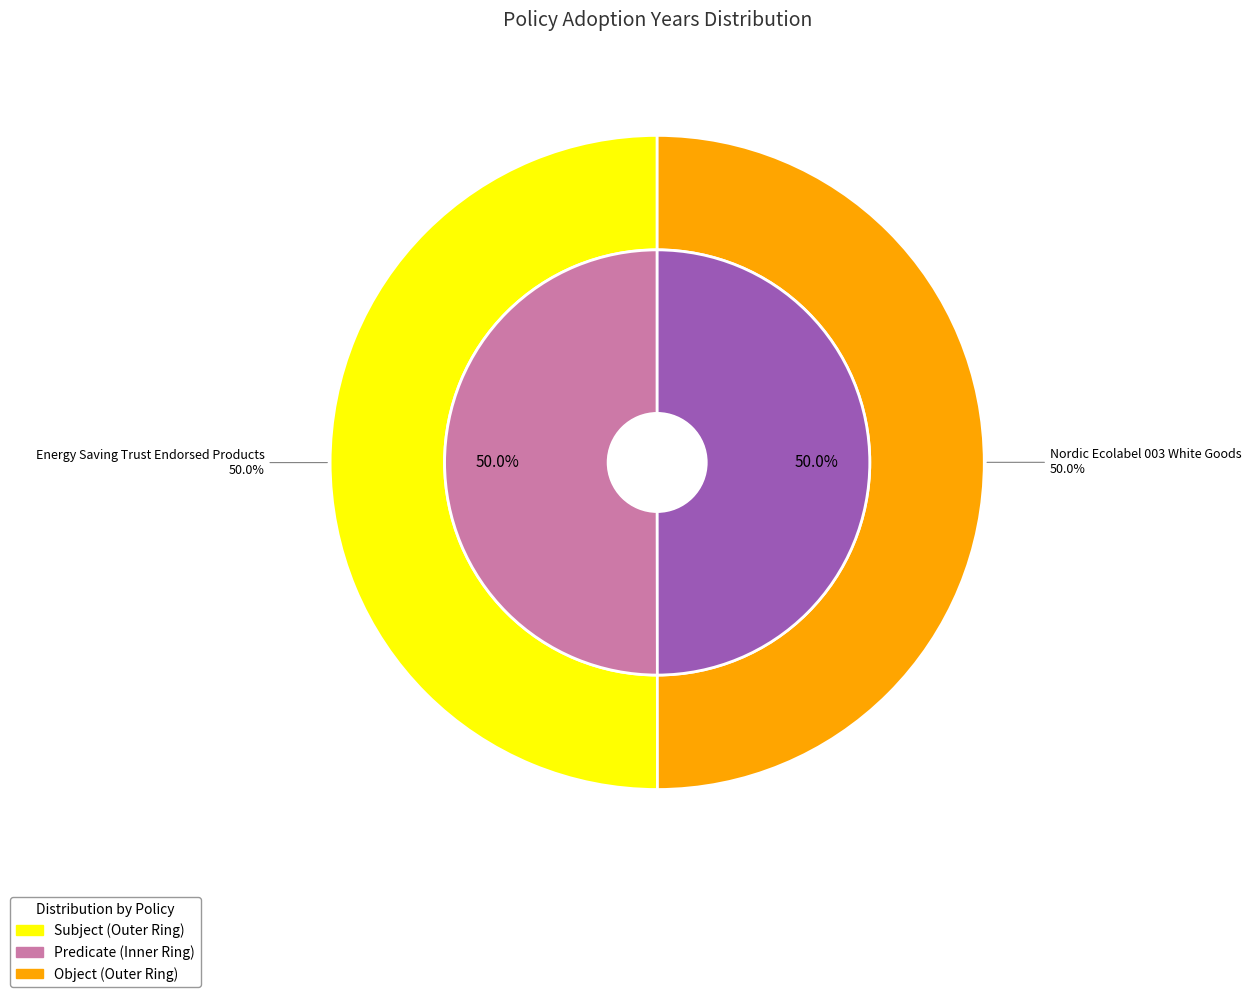

Count the number of slices in the pie.

2